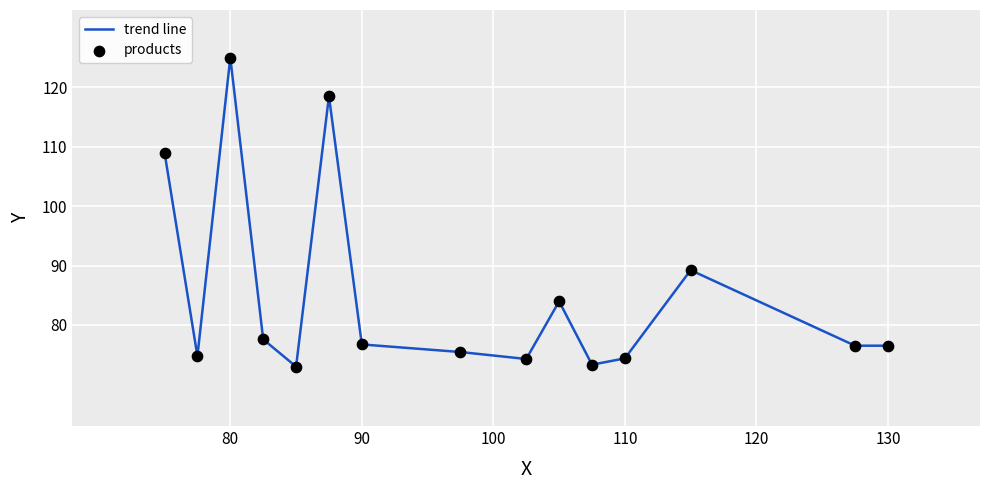

What is the minimum value shown in the chart?

73.0